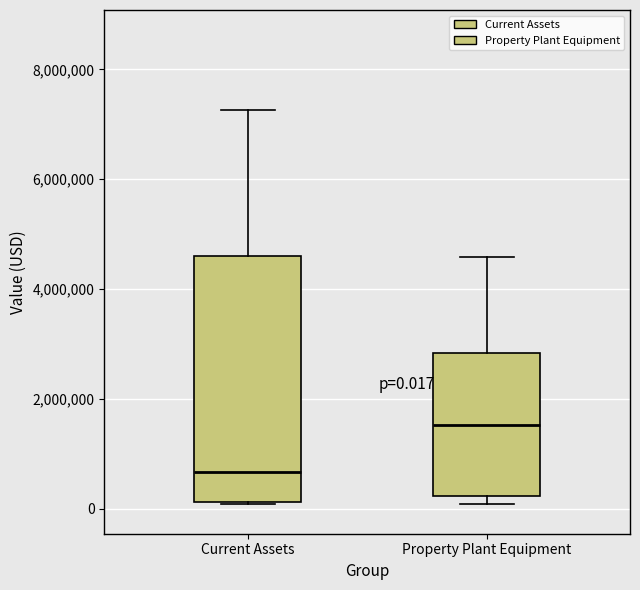

Which box has the lowest median line?

Current Assets